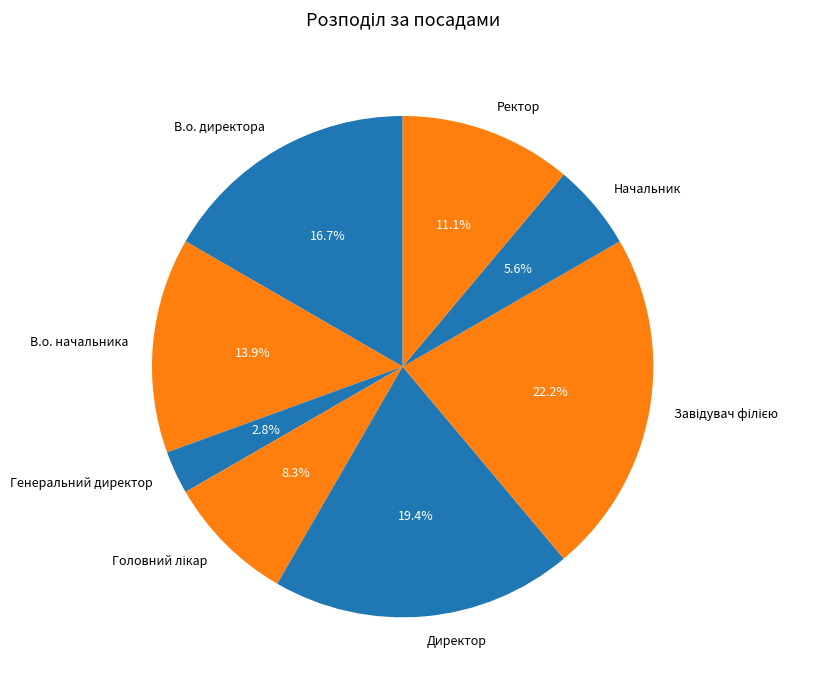

How many segments does this pie chart have?

8